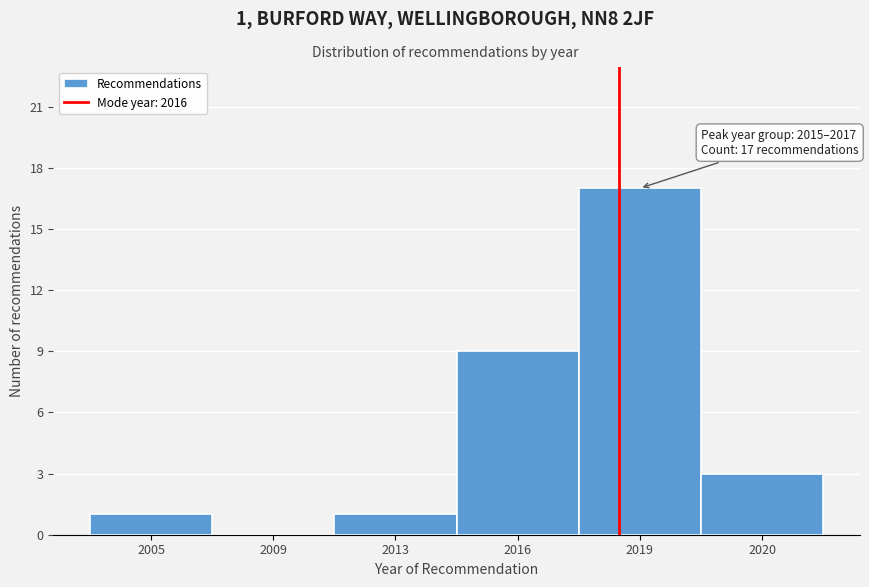

Reading left to right, transcribe all the data shown in this chart.

2005=1	2009=0	2013=1	2016=9	2019=17	2020=3